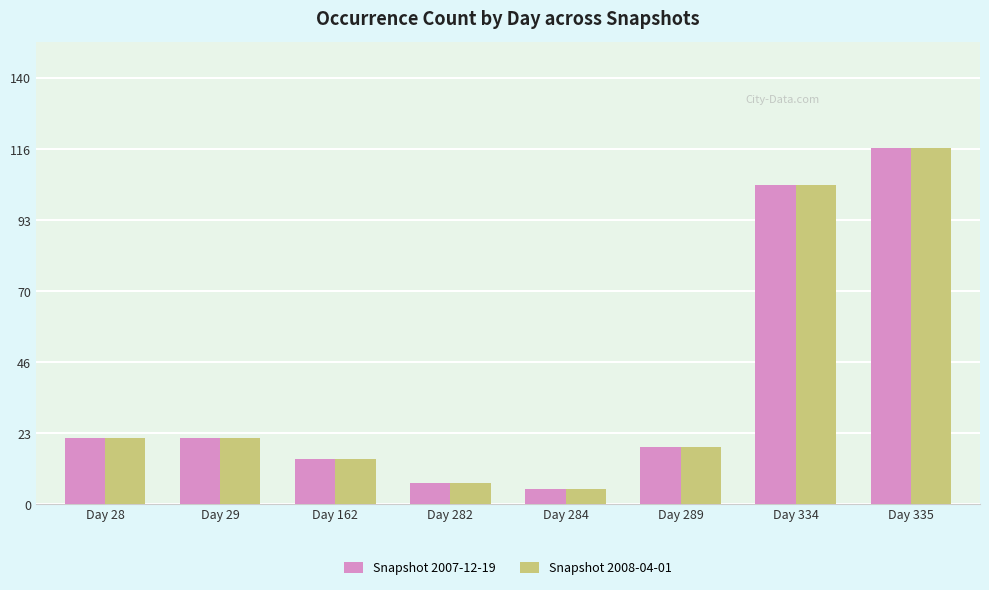

What is the difference between the maximum and minimum values in the Snapshot 2007-12-19 series?

112